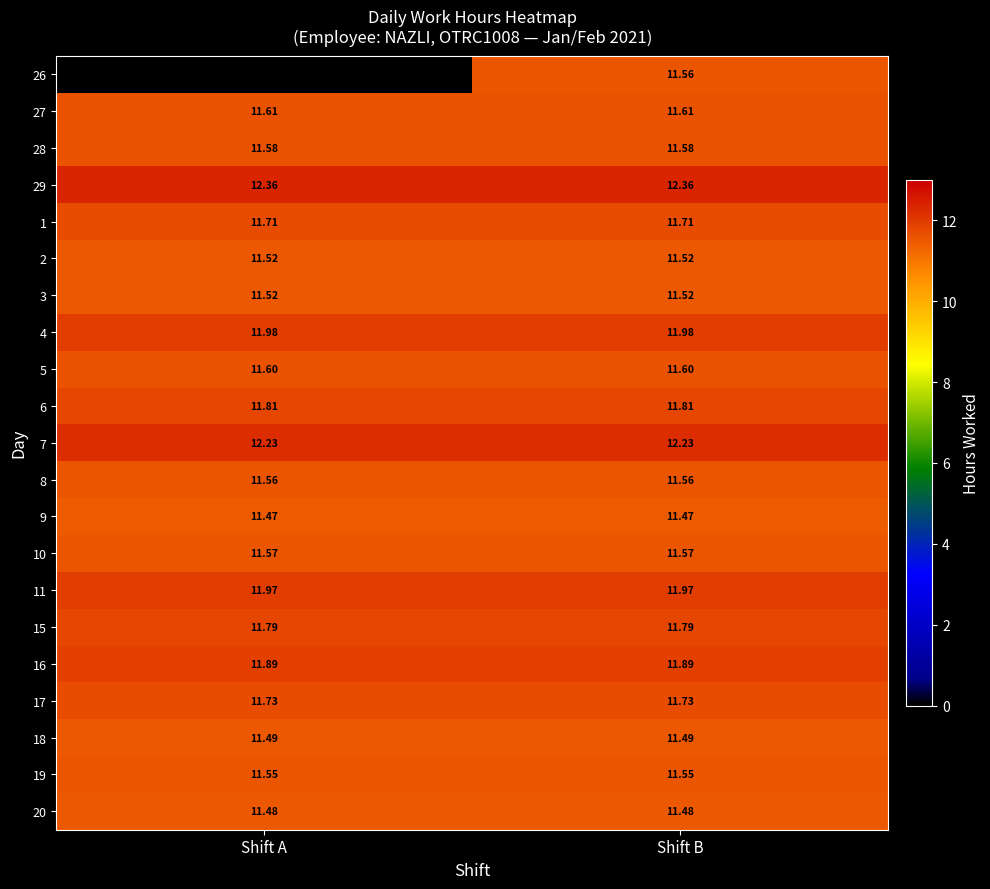

What value does the 29 series have at Shift A?

12.4